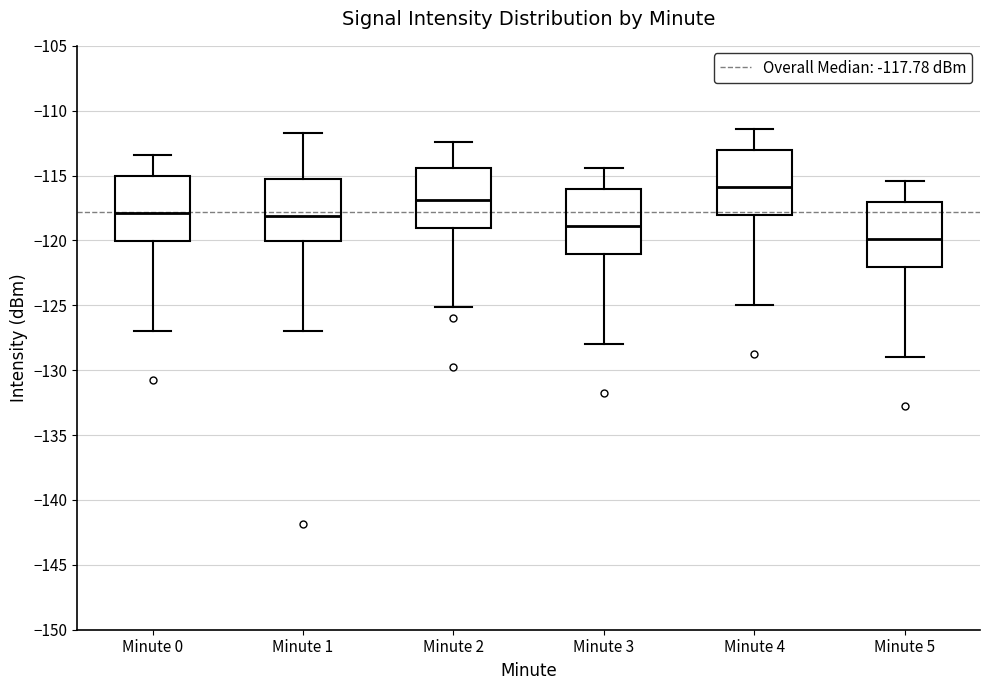

Which box's median line is the lowest?

Minute 5